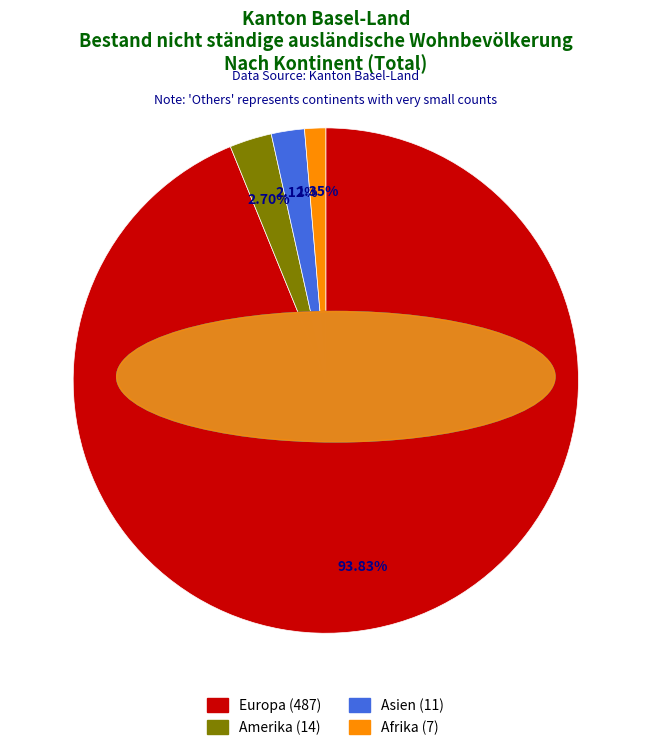

Is there any slice that represents more than half of the pie?

Yes